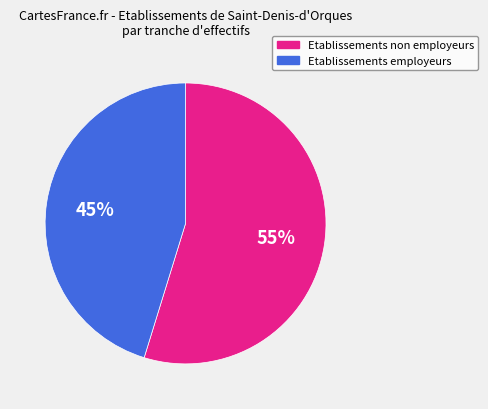

True or false: Etablissements non employeurs accounts for 55% of the total.

True